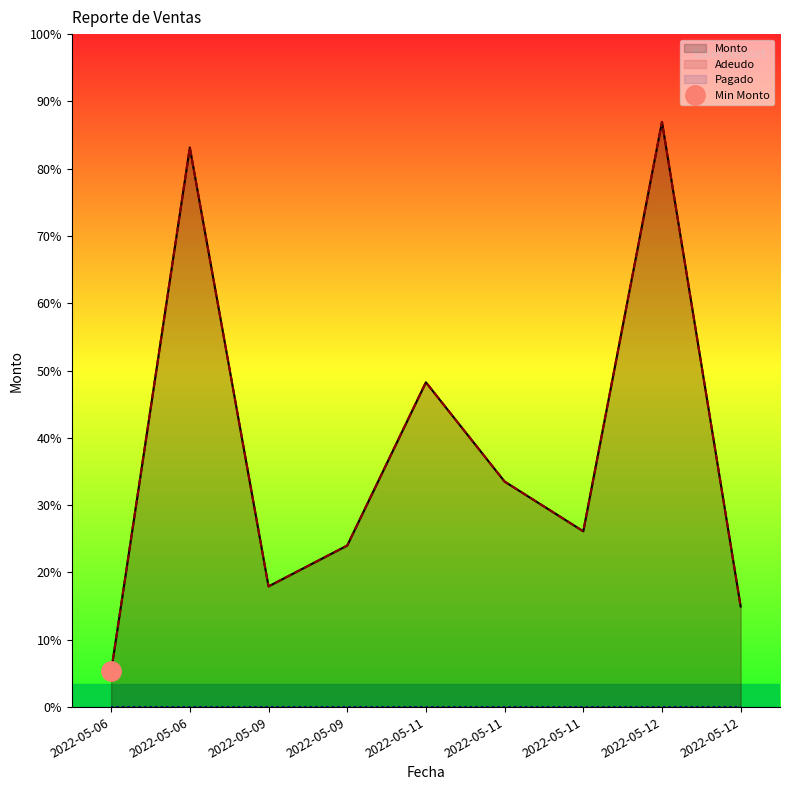

Reading left to right, transcribe all the data shown in this chart.

Monto: 2022-05-06=585	2022-05-06=9180	2022-05-09=1980	2022-05-09=2650	2022-05-11=5328	2022-05-11=3700	2022-05-11=2884	2022-05-12=9600	2022-05-12=1650
Adeudo: 2022-05-06=585	2022-05-06=9180	2022-05-09=1980	2022-05-09=2650	2022-05-11=5328	2022-05-11=3700	2022-05-11=2884	2022-05-12=9600	2022-05-12=1650